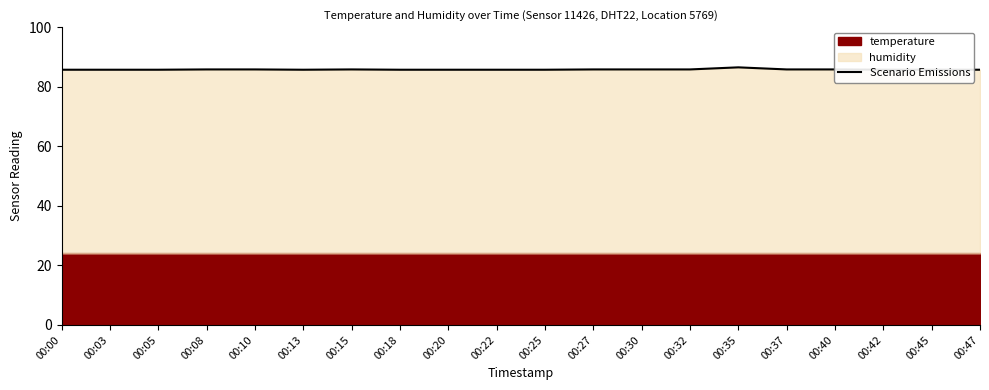

What is the difference between the maximum and minimum values?

0.8